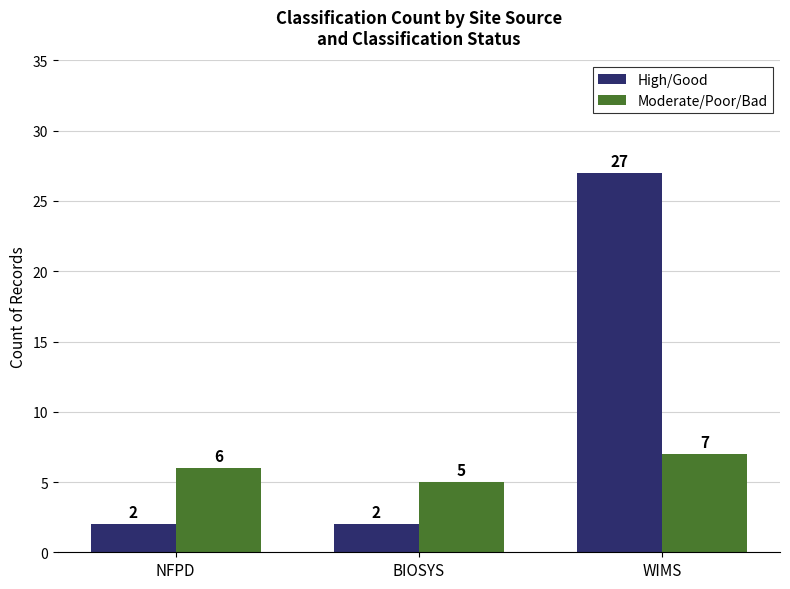

What is the value of the Moderate/Poor/Bad bar at the 1st from the left?

6